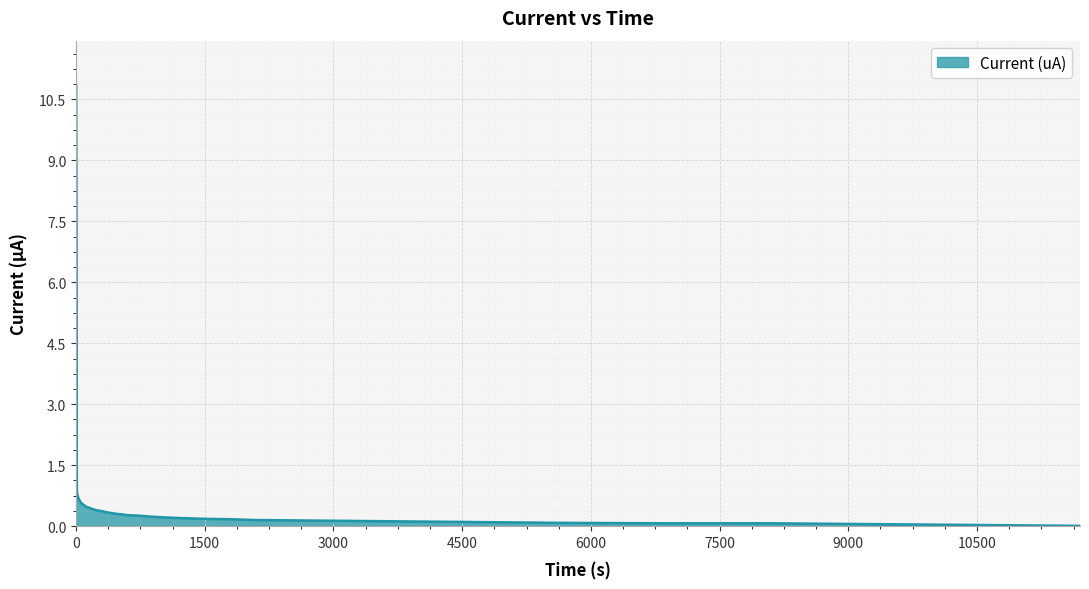

What is the difference between the maximum and minimum values?

10.9